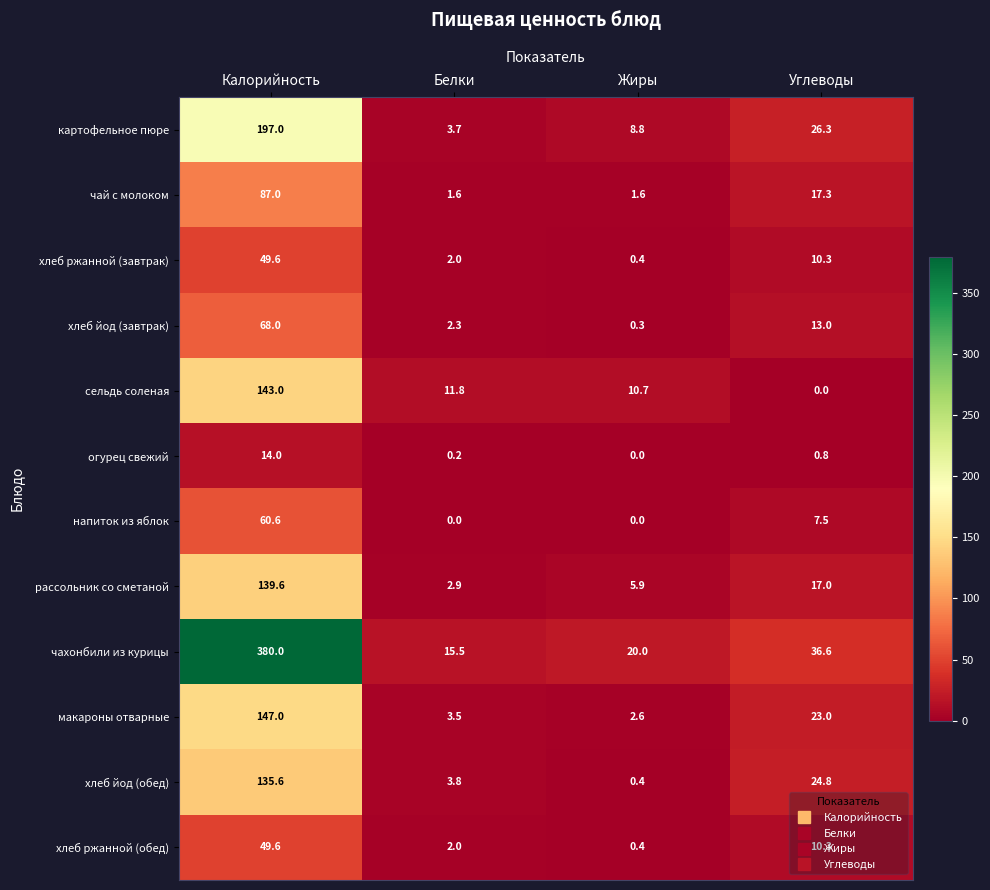

The value of хлеб ржанной (завтрак) at Белки is 2.9. True or false?

False